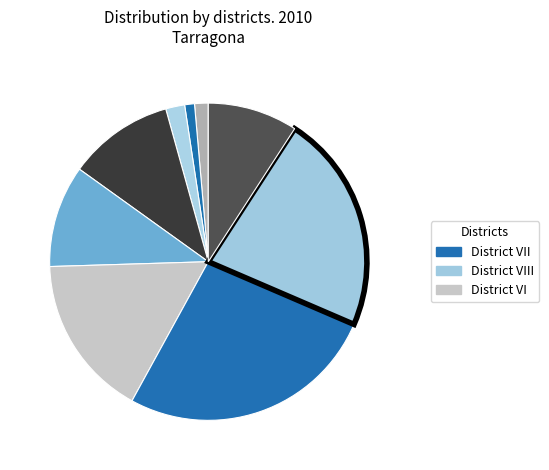

To the nearest percent, what is the difference between the largest and smallest slice percentages?

26%